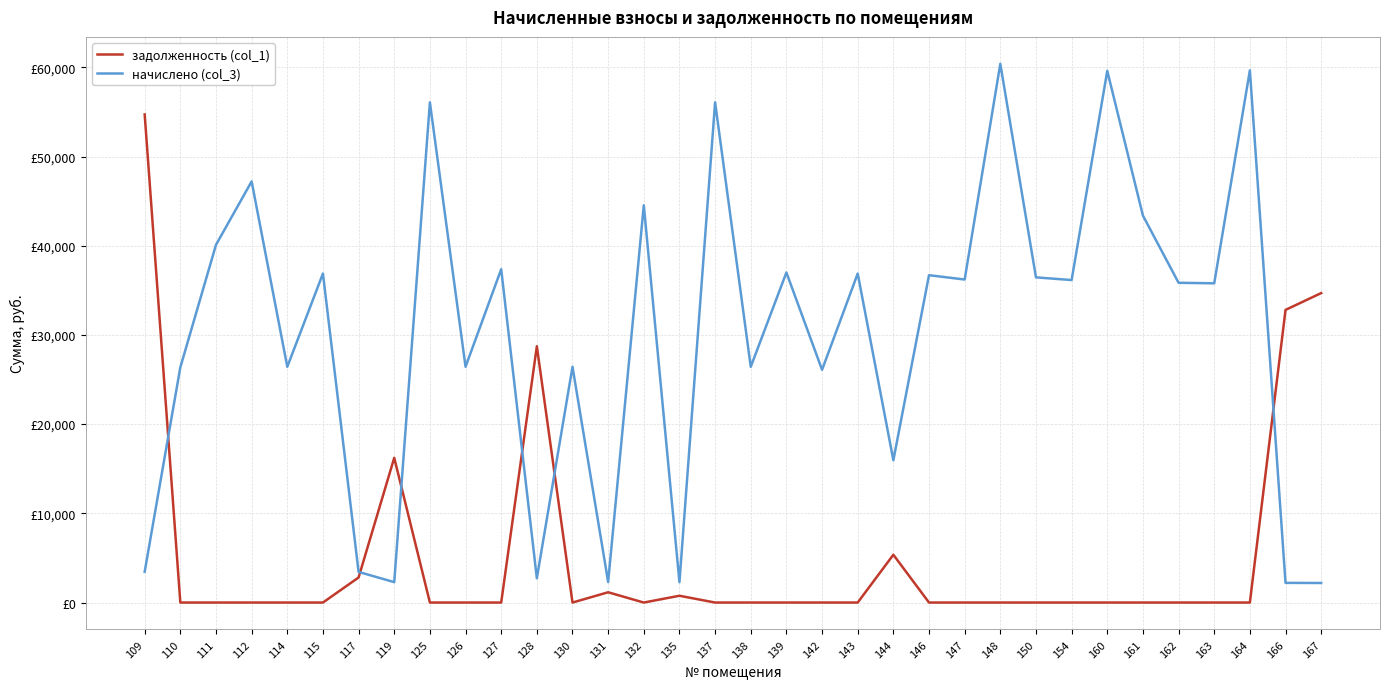

At which category is the sum across all series the highest?

148